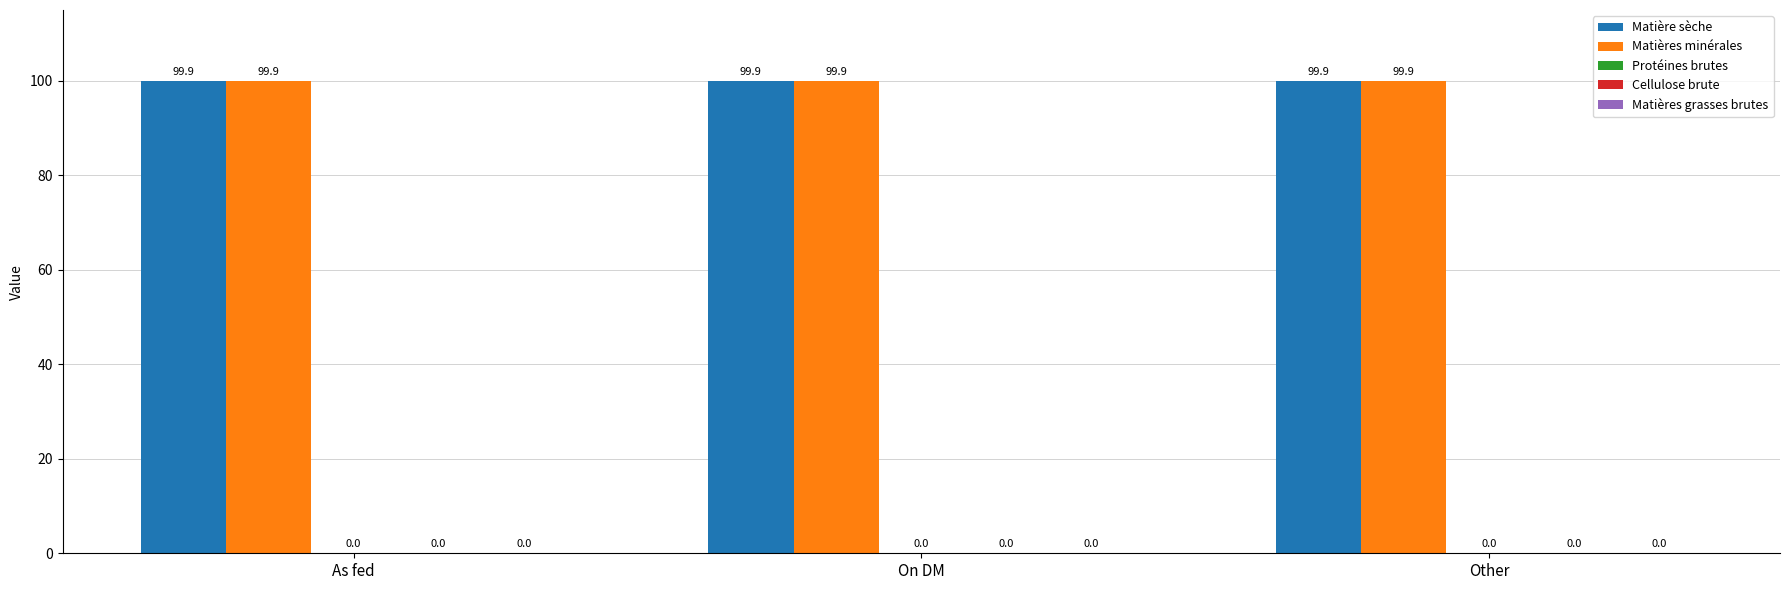

Which series has the widest spread of values?

Matière sèche